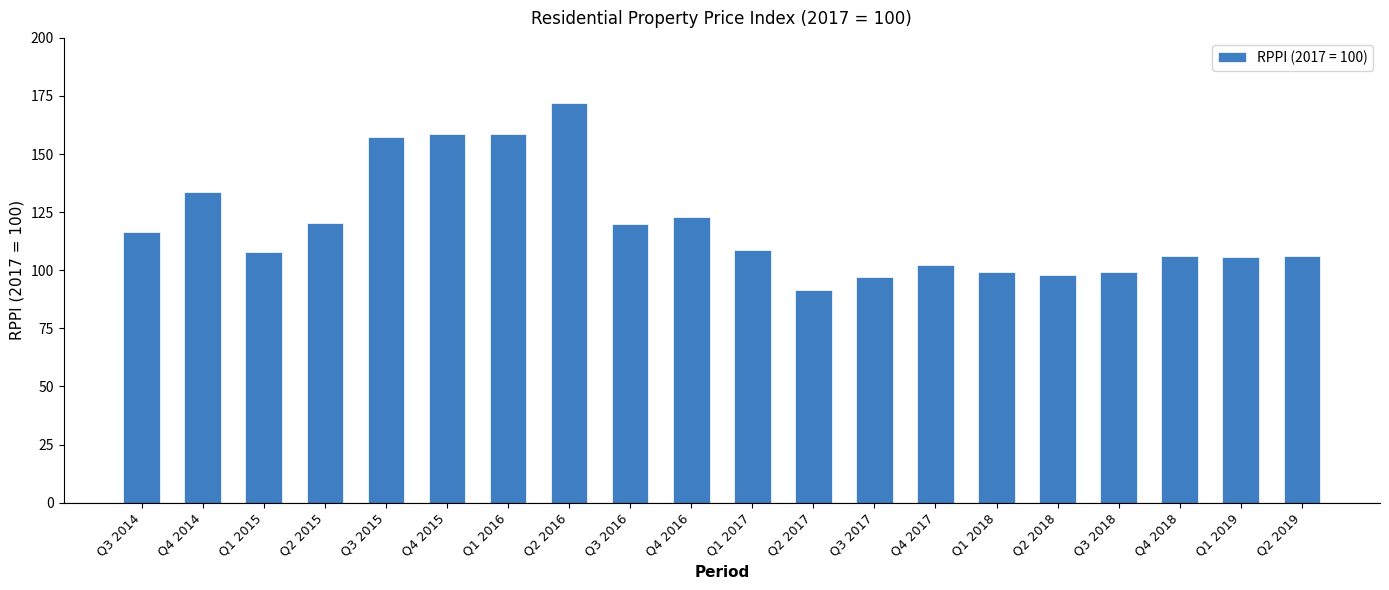

What is the value of the 17th bar from the left?

99.2